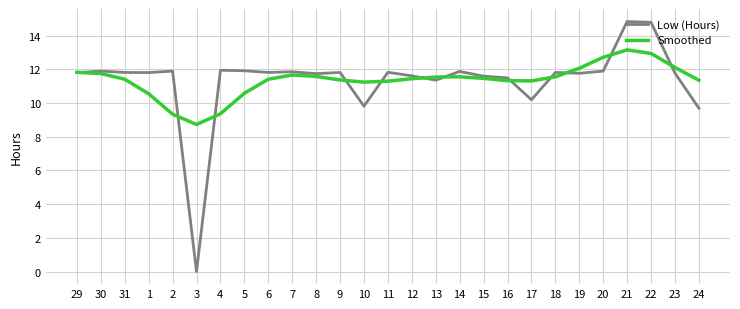

At which category does Smoothed reach its first local valley?

3